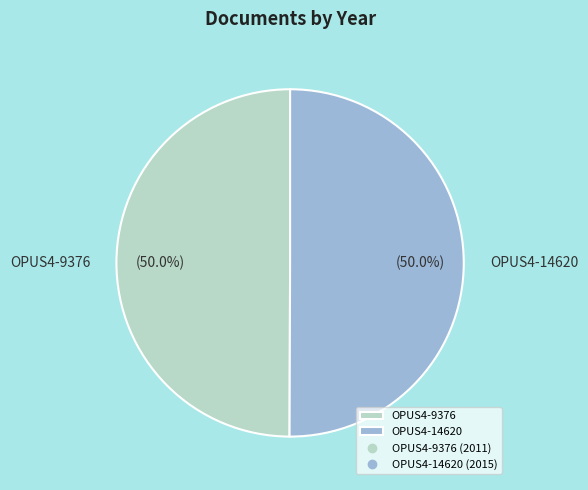

What is the ratio of the value at OPUS4-14620 to the value at OPUS4-9376?

1.0